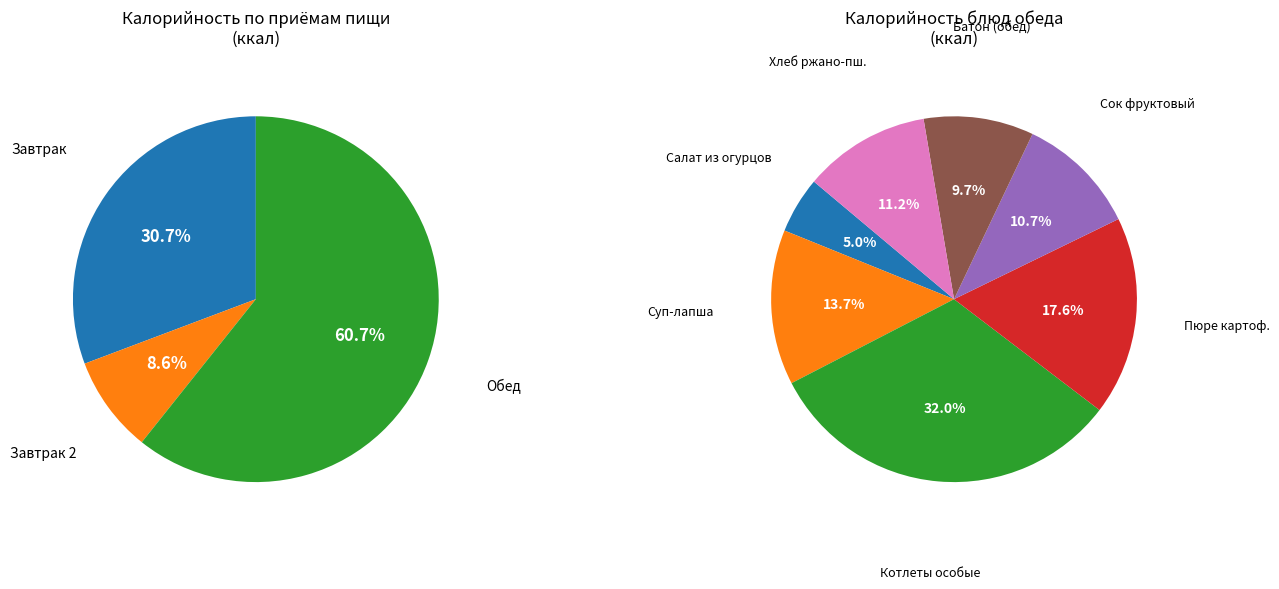

Does any single category account for the majority?

No